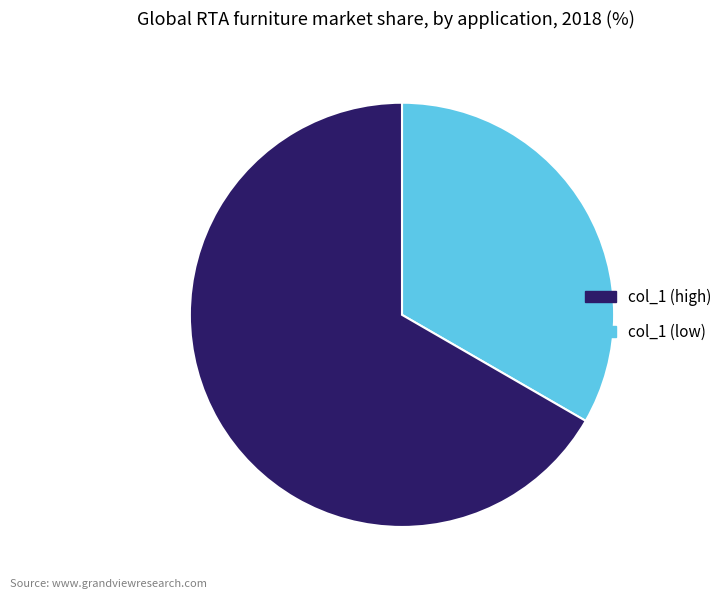

Is there any slice that represents more than half of the pie?

Yes